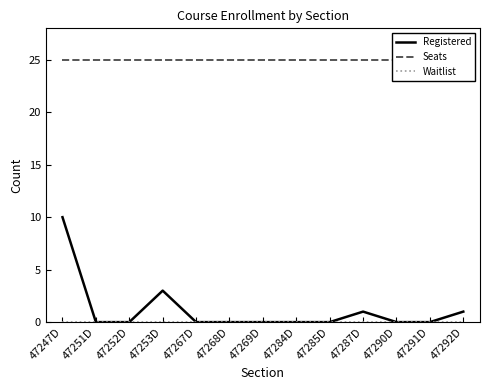

The value of Seats at 47292D is 25. True or false?

True